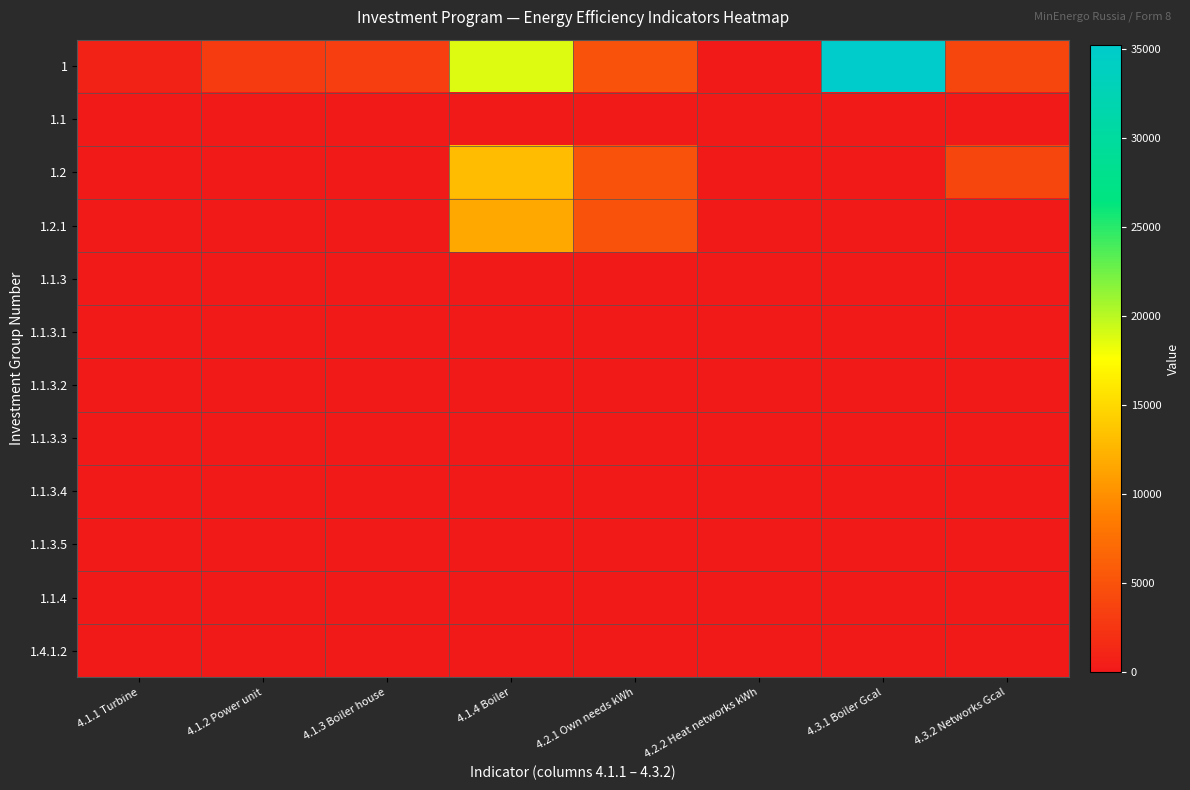

Rank the series by their maximum value, from highest to lowest.

1, 1.2, 1.2.1, 1.1, 1.1.3, 1.1.3.1, 1.1.3.2, 1.1.3.3, 1.1.3.4, 1.1.3.5, 1.1.4, 1.4.1.2